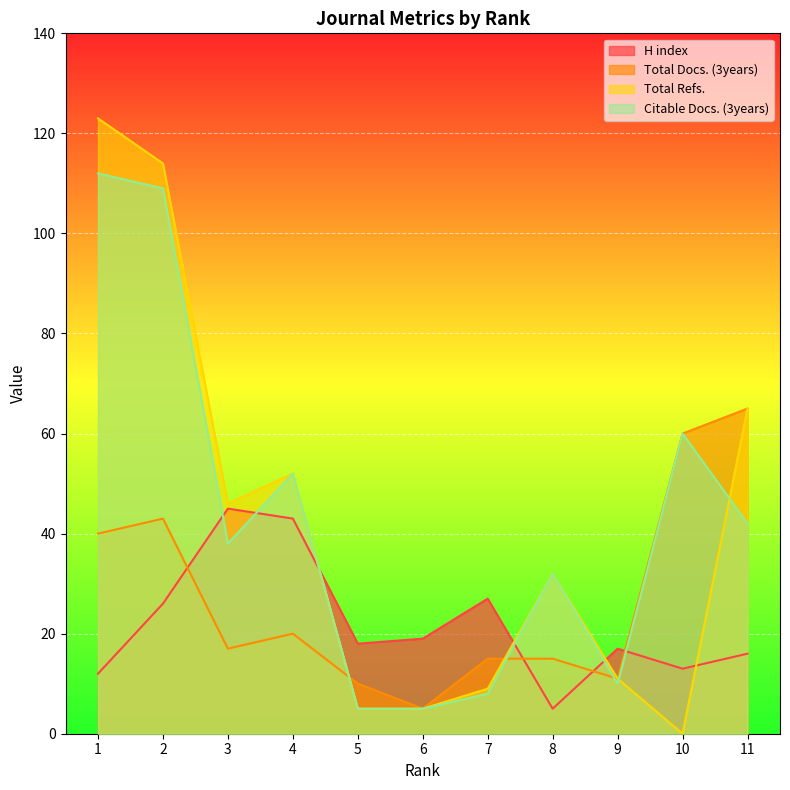

The value of Citable Docs. (3years) at 5 is 5. True or false?

True